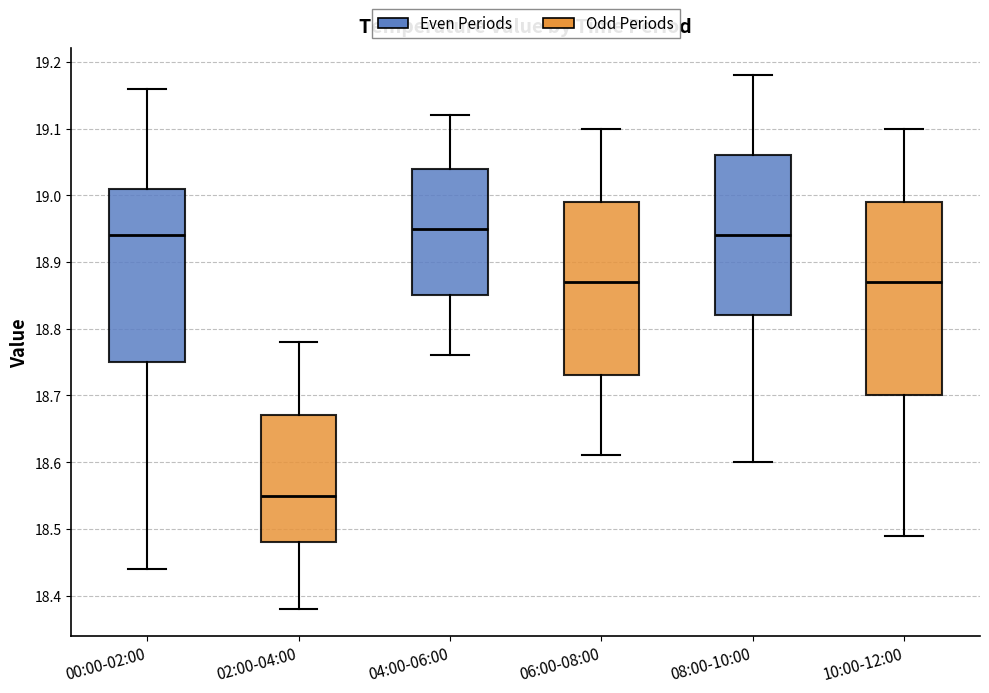

Comparing the boxes themselves (not the whiskers), which one is the tallest?

10:00-12:00